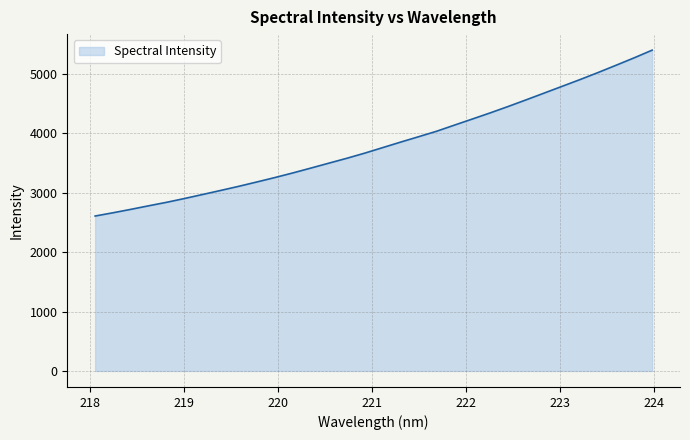

What is the difference between the maximum and minimum values?

2791.5